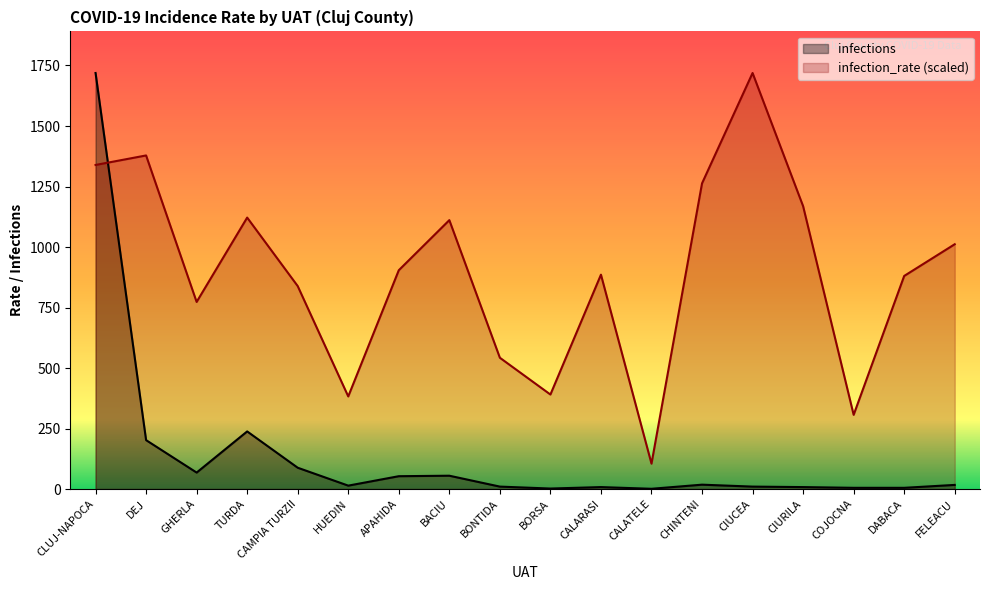

Does the chart display data point markers on the line(s)?

No